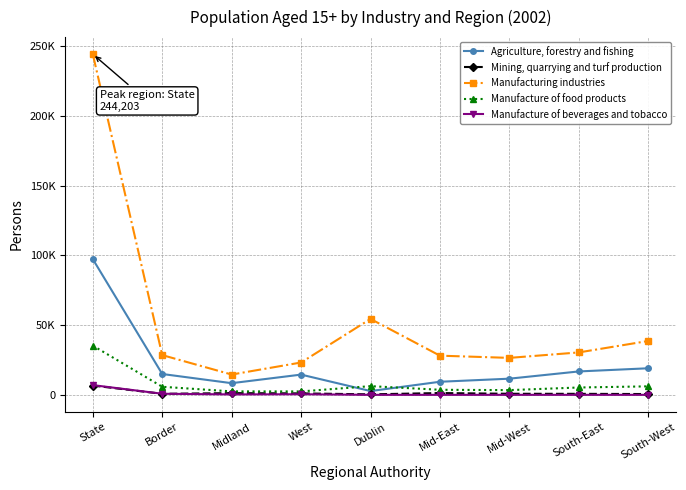

Does the chart have visible grid lines?

Yes